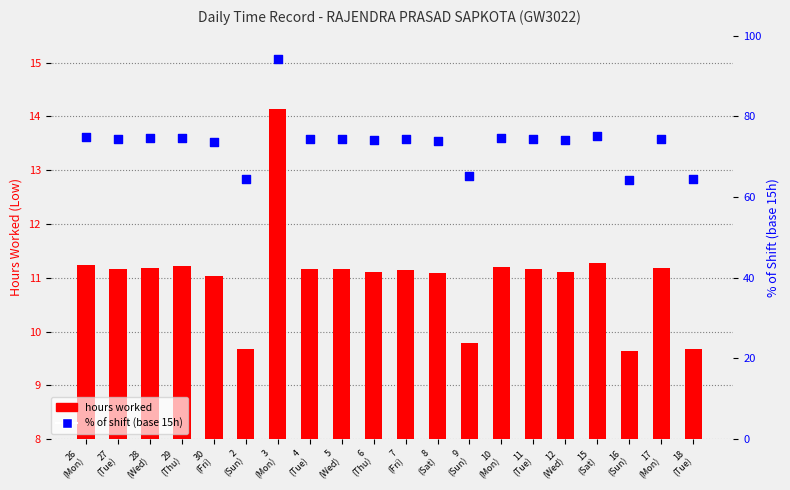

Is the value of hours worked at 29
(Thu) greater than the value of % of shift (base 15h) at 4
(Tue)?

No